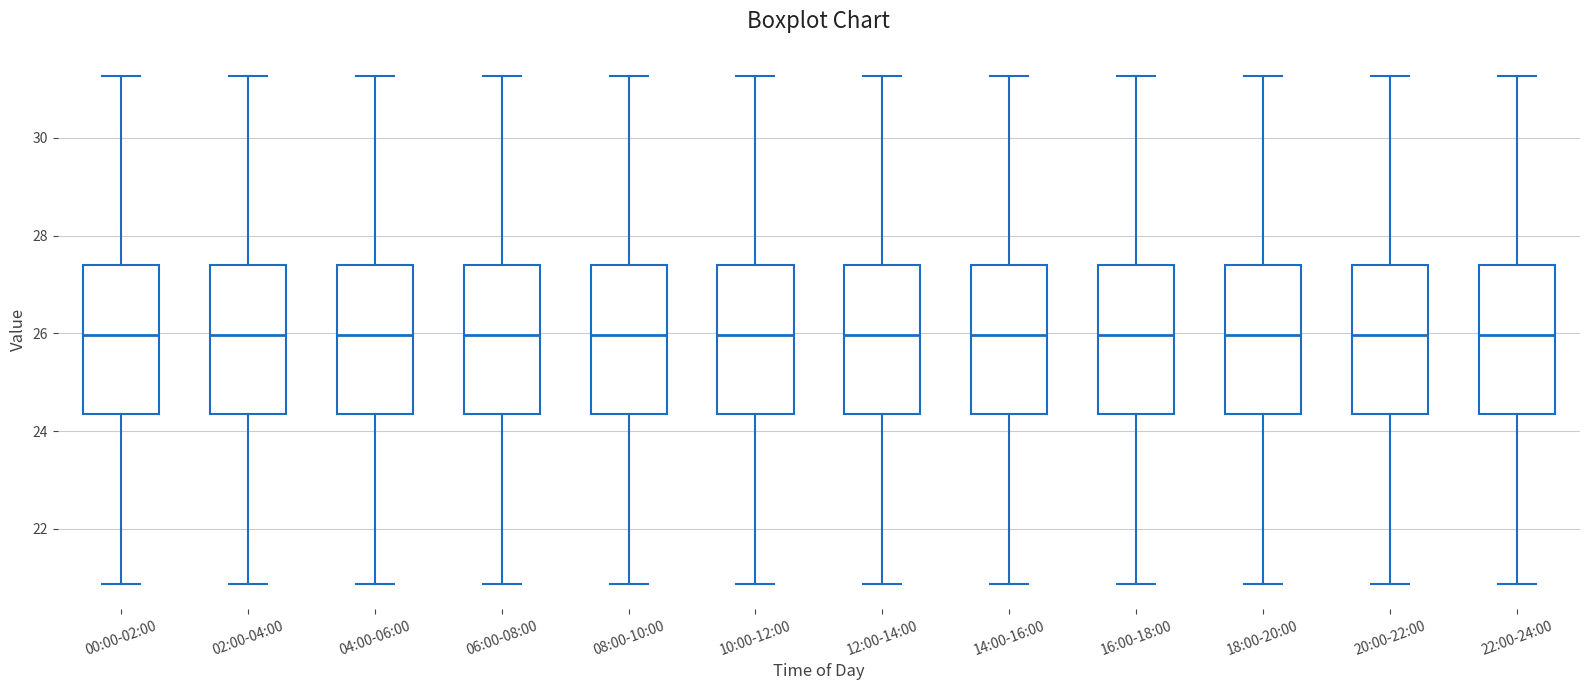

Reading left to right, read every box against the y-axis: the position of its median line, the range the box covers, and the ends of its whiskers. The values are not printed on the chart, so give them approximately, as read against the axis.

00:00-02:00: median 26.0, box 24.4 to 27.4, whiskers 20.8 to 31.2
02:00-04:00: median 26.0, box 24.4 to 27.4, whiskers 20.8 to 31.2
04:00-06:00: median 26.0, box 24.4 to 27.4, whiskers 20.8 to 31.2
06:00-08:00: median 26.0, box 24.4 to 27.4, whiskers 20.8 to 31.2
08:00-10:00: median 26.0, box 24.4 to 27.4, whiskers 20.8 to 31.2
10:00-12:00: median 26.0, box 24.4 to 27.4, whiskers 20.8 to 31.2
12:00-14:00: median 26.0, box 24.4 to 27.4, whiskers 20.8 to 31.2
14:00-16:00: median 26.0, box 24.4 to 27.4, whiskers 20.8 to 31.2
16:00-18:00: median 26.0, box 24.4 to 27.4, whiskers 20.8 to 31.2
18:00-20:00: median 26.0, box 24.4 to 27.4, whiskers 20.8 to 31.2
20:00-22:00: median 26.0, box 24.4 to 27.4, whiskers 20.8 to 31.2
22:00-24:00: median 26.0, box 24.4 to 27.4, whiskers 20.8 to 31.2